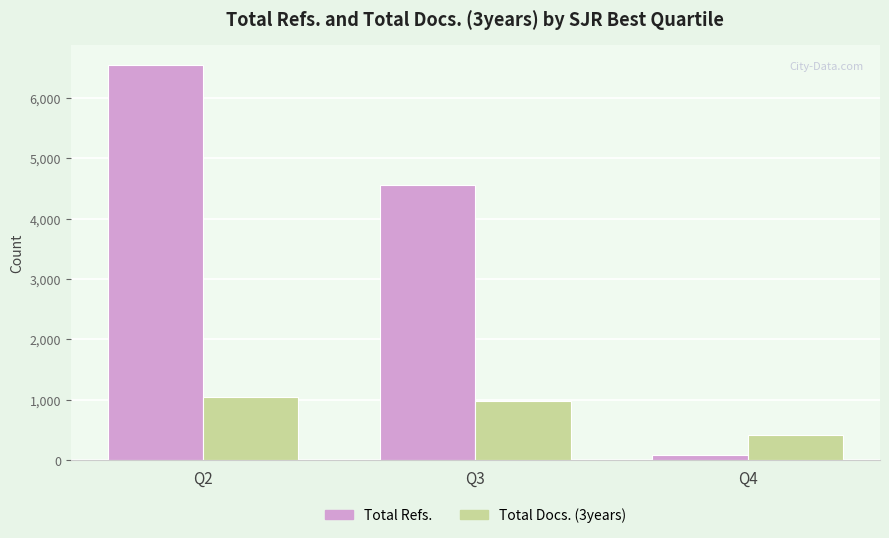

Which category has the highest value across all series?

Q2